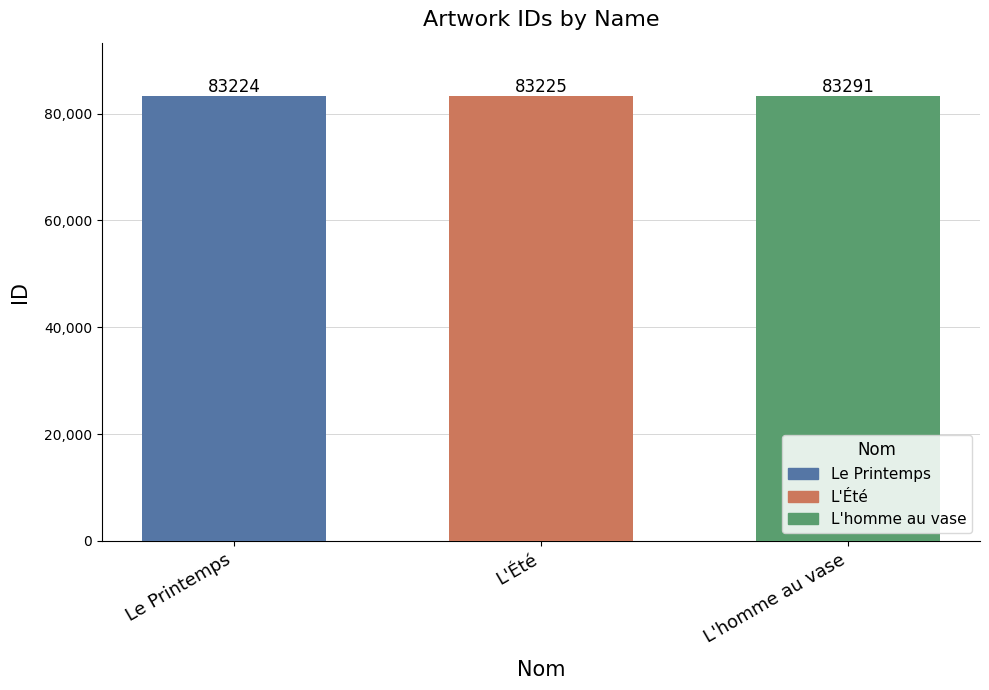

Is it true that L'Été equals 57315 at L'Été?

False